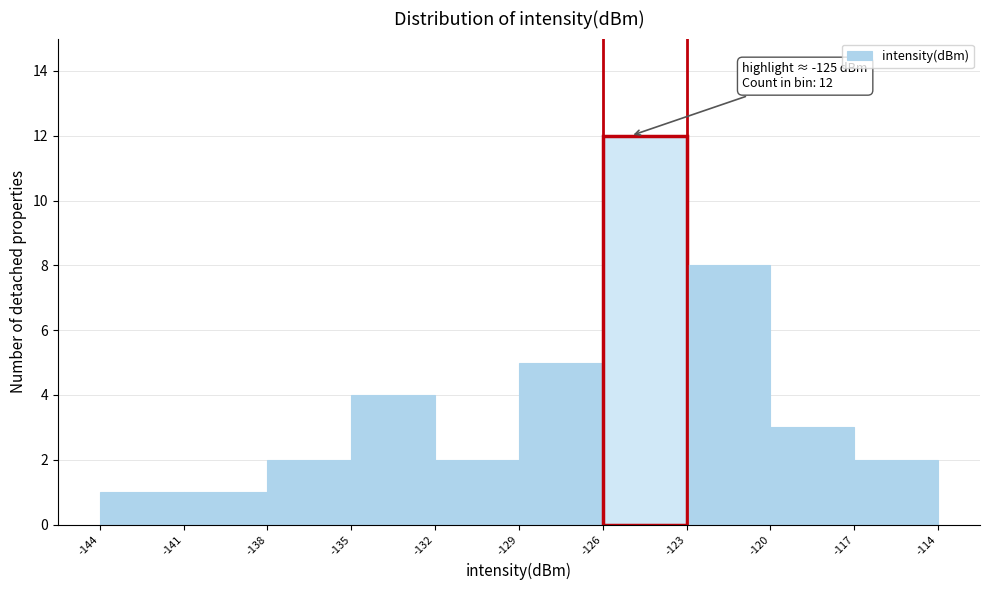

Over which range of the x-axis is the bar tallest?

-126 to -123